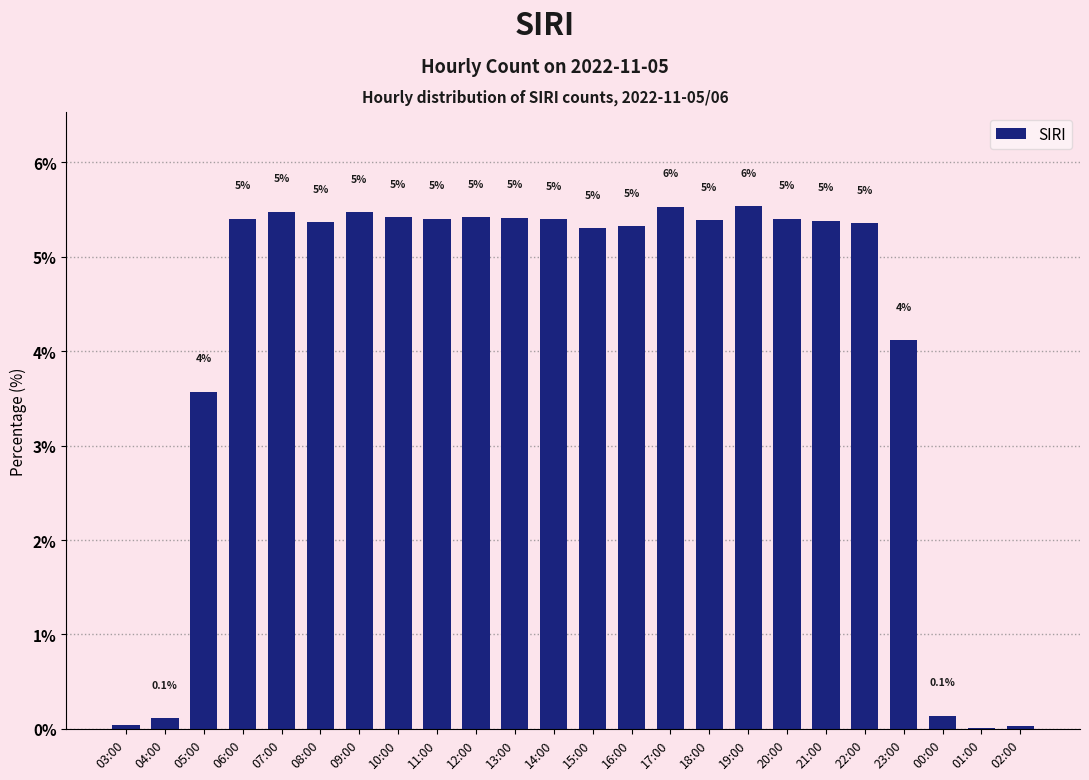

List the labels in order of value, smallest first.

01:00, 02:00, 03:00, 04:00, 00:00, 05:00, 23:00, 15:00, 16:00, 22:00, 08:00, 21:00, 18:00, 14:00, 11:00, 06:00, 20:00, 13:00, 10:00, 12:00, 09:00, 07:00, 17:00, 19:00